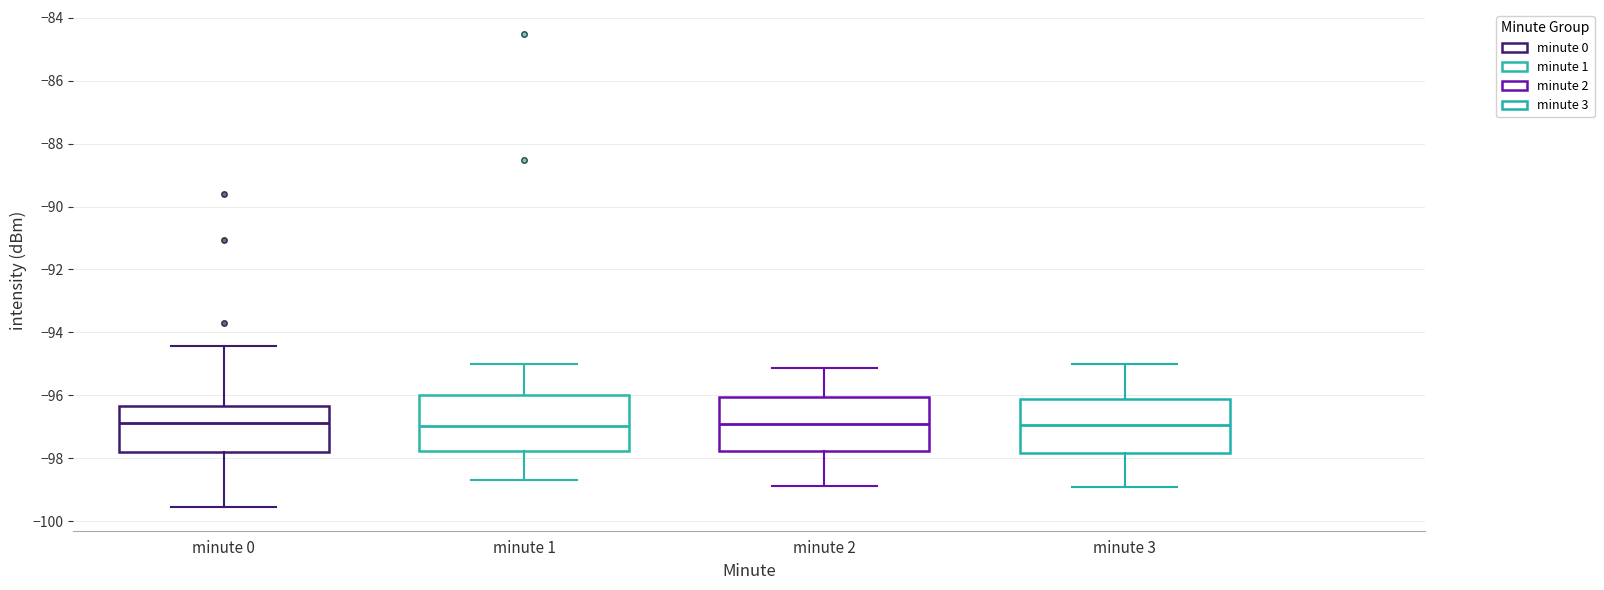

Reading left to right, transcribe this box plot: for each box, give where its median line is, the range the box spans, and where its two whiskers end, as read against the y-axis. The values are not printed on the chart, so give them approximately, as read against the axis.

minute 0: median -96.8, box -97.8 to -96.4, whiskers -99.6 to -94.4
minute 1: median -97.0, box -97.8 to -96.0, whiskers -98.6 to -95.0
minute 2: median -97.0, box -97.8 to -96.0, whiskers -98.8 to -95.2
minute 3: median -97.0, box -97.8 to -96.2, whiskers -99.0 to -95.0